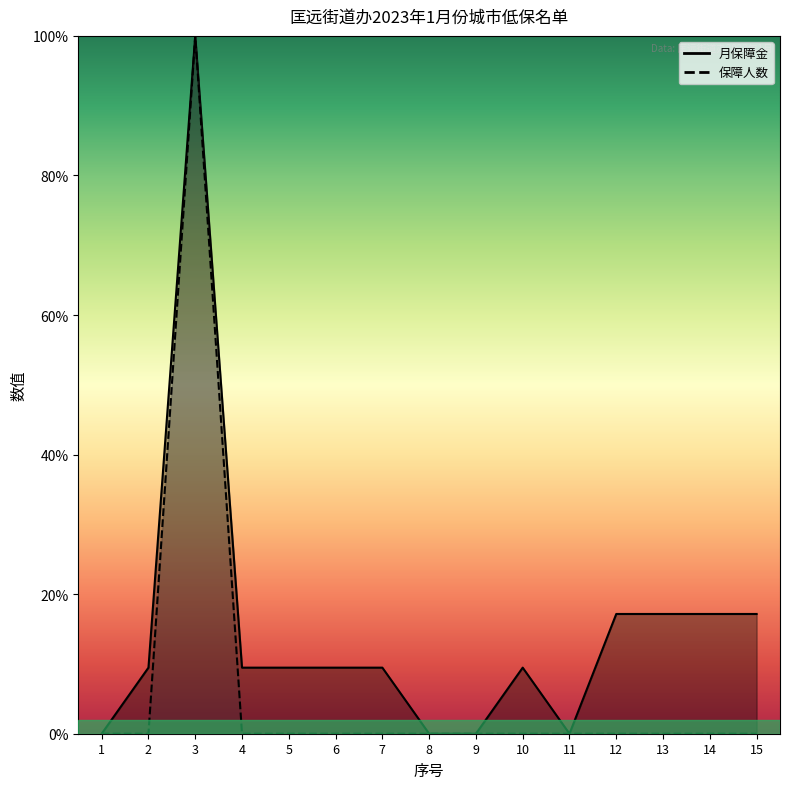

Is it true that 保障人数 equals 0.0 at 15?

True